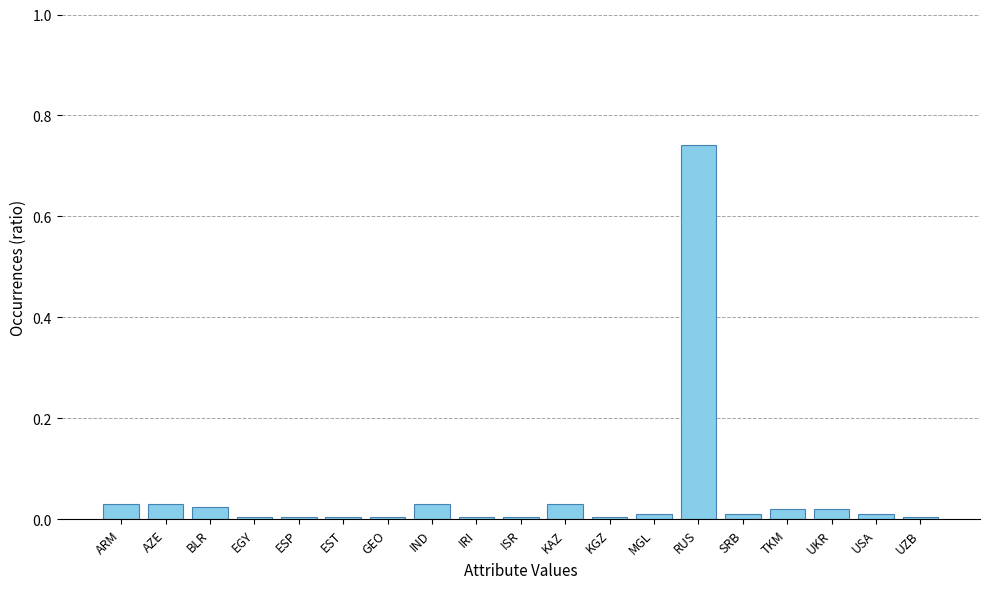

What is the sum of all values?

1.0